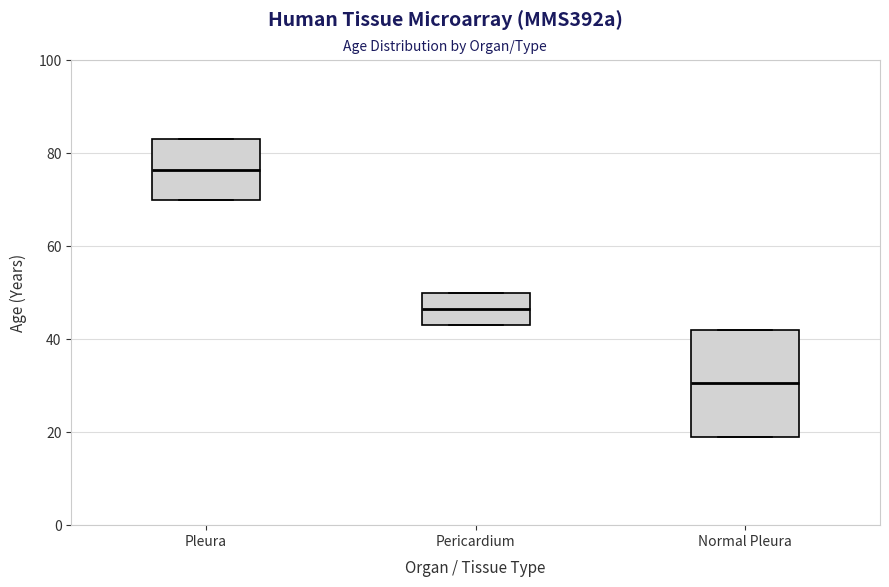

Reading left to right, read every box against the y-axis: the position of its median line, the range the box covers, and the ends of its whiskers. The values are not printed on the chart, so give them approximately, as read against the axis.

Pleura: median 76, box 70 to 84, whiskers 70 to 84
Pericardium: median 46, box 44 to 50, whiskers 44 to 50
Normal Pleura: median 30, box 20 to 42, whiskers 20 to 42